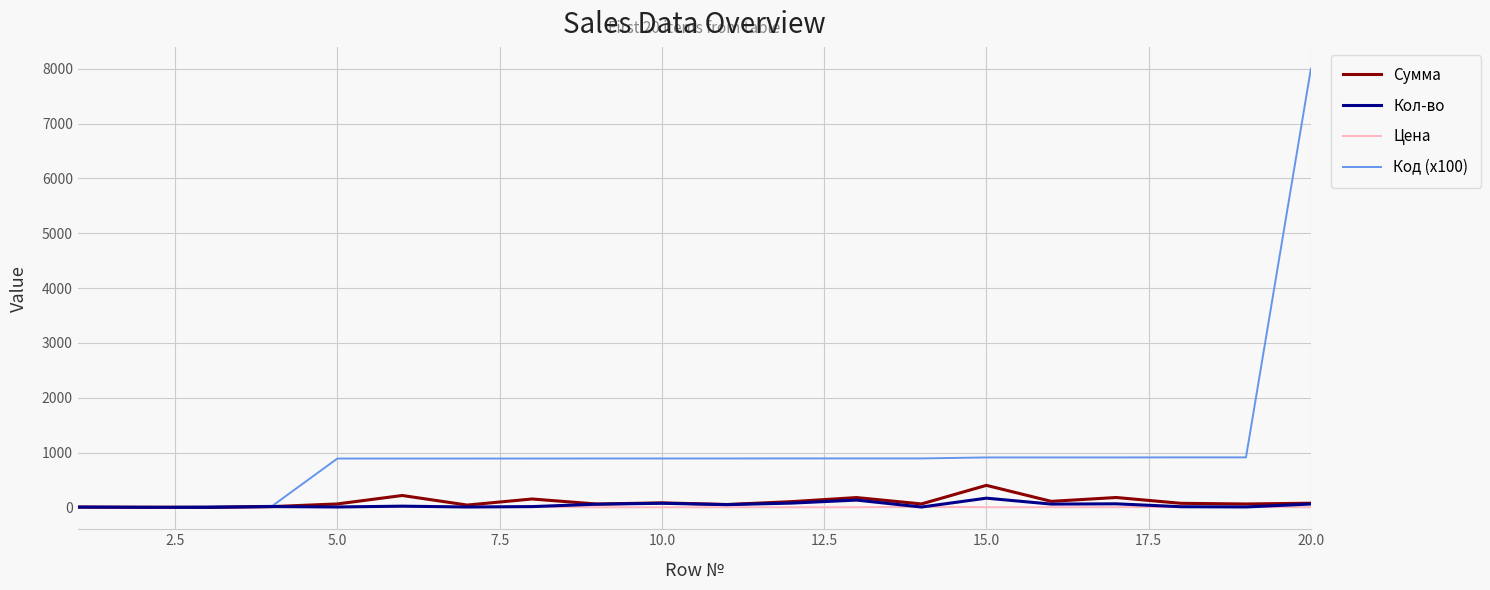

Which series has the widest spread of values?

Код (x100)